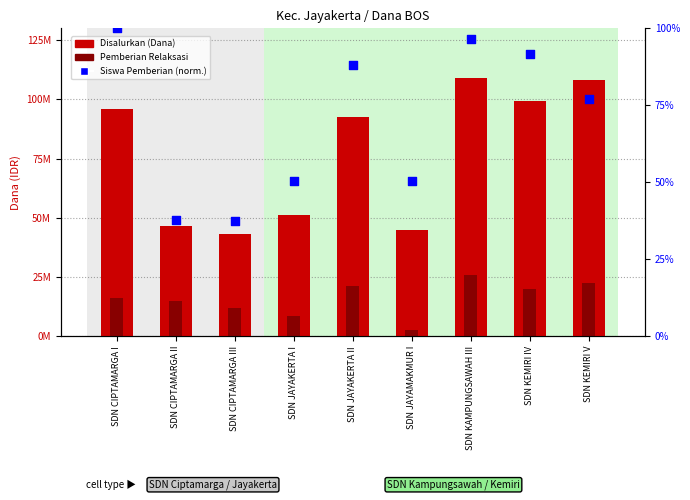

What are all the series names shown in the legend?

Disalurkan (Dana), Pemberian Relaksasi, Siswa Pemberian (normalized)